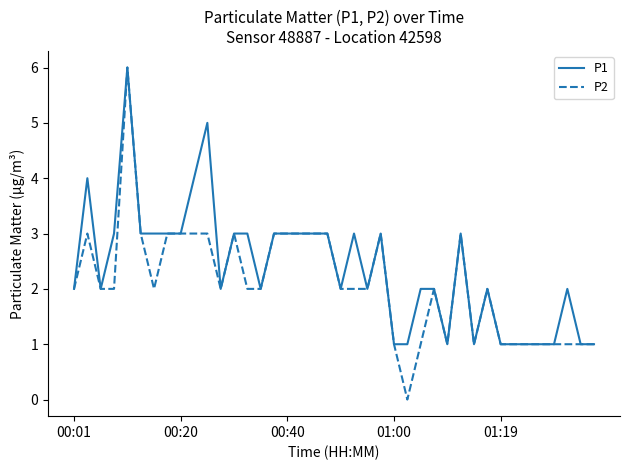

True or false: P2 has more than 2 points higher than both neighbors.

True